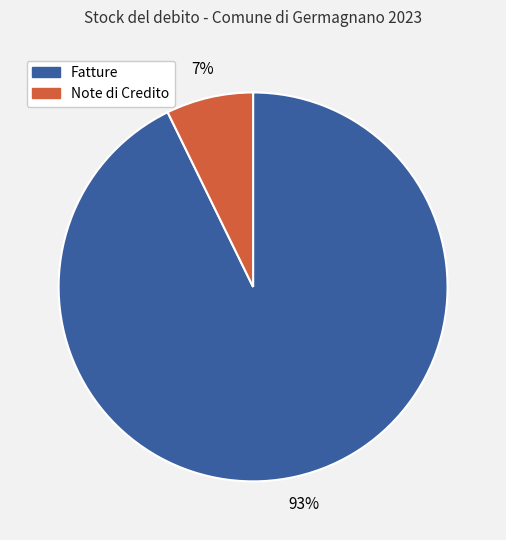

To the nearest percent, what is the difference between the largest and smallest slice percentages?

86%